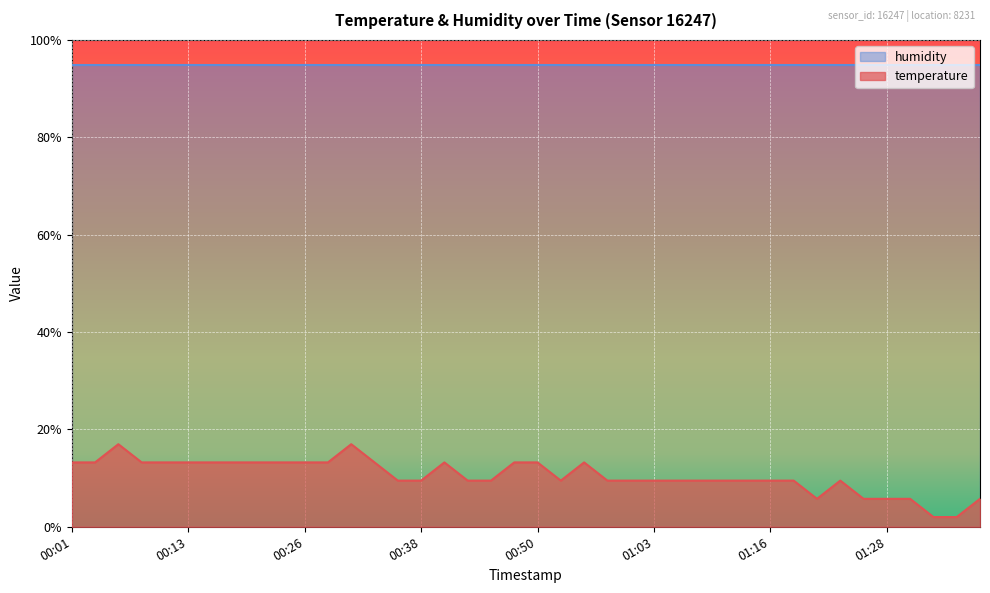

How many data points are less than 9?

7